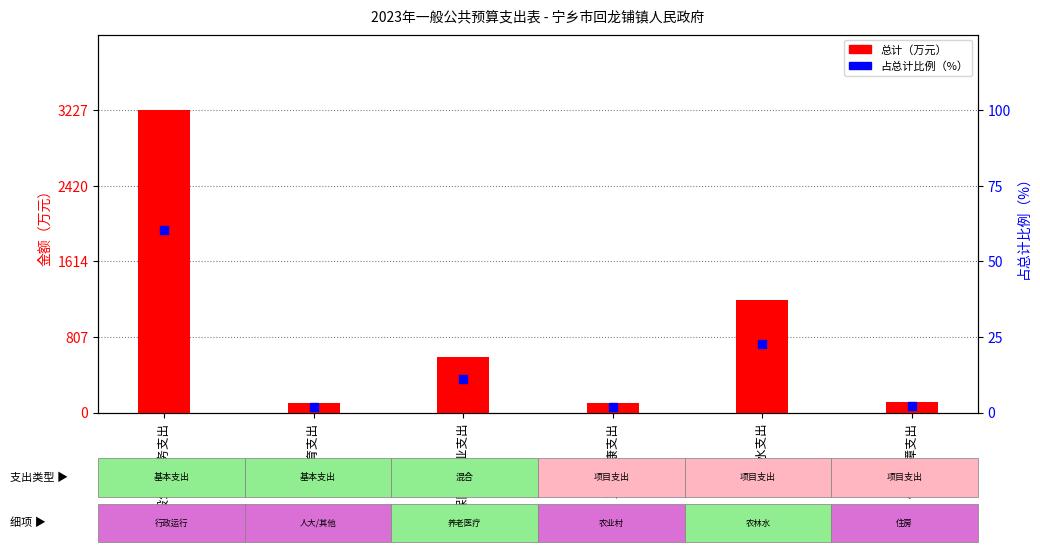

Is the value of 占总计比例 at 一般公共服务支出 greater than the value of 总计 at 农林水支出?

No